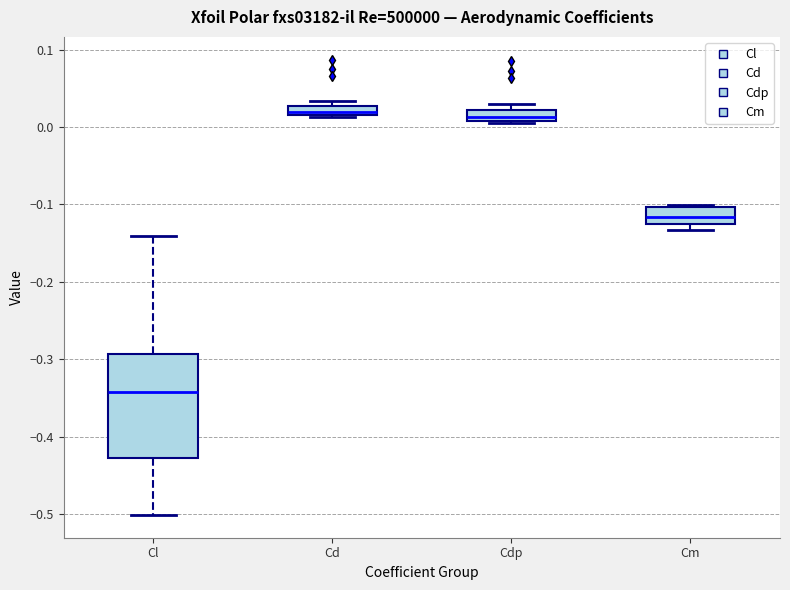

Comparing the boxes themselves (not the whiskers), which one is the tallest?

Cl